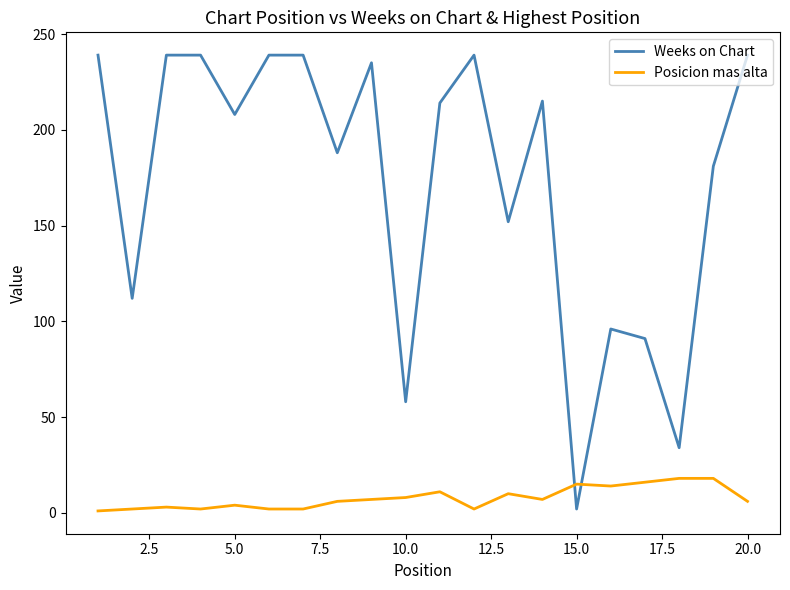

What are all the series names shown in the legend?

Weeks on Chart, Posicion mas alta